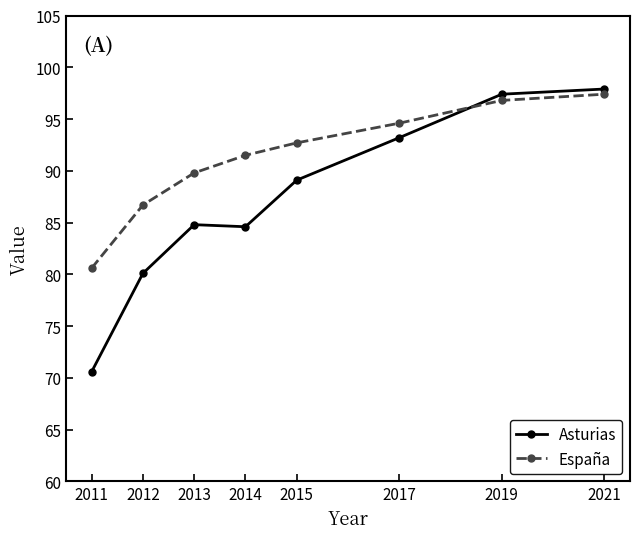

Is the value of Asturias at 2011 greater than the value of España at 2019?

No